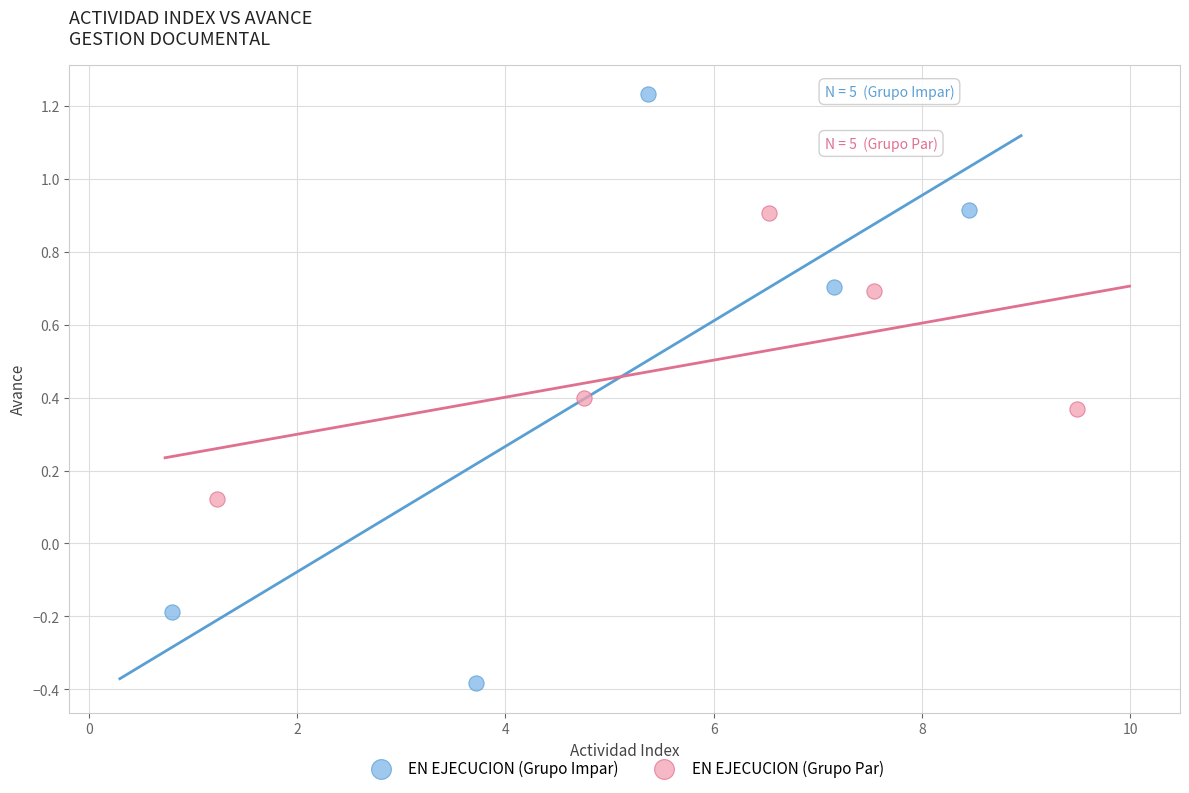

Which series contains the lowest Y value?

EN EJECUCION (Grupo Impar)